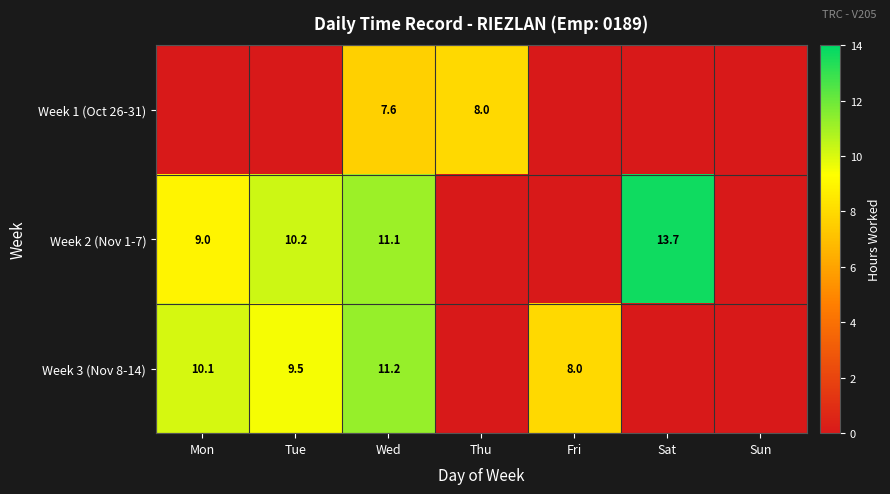

What is the sum of the Week 3 (Nov 8-14) values at Tue and Fri?

17.5